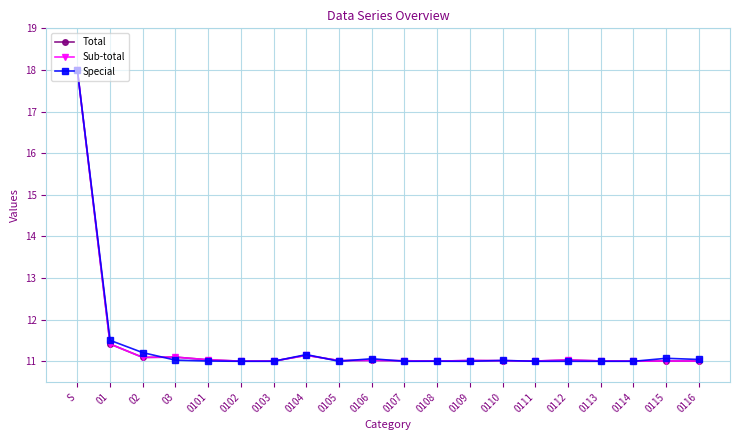

What is the value of the Sub-total point at the 13th from the left?

11.0